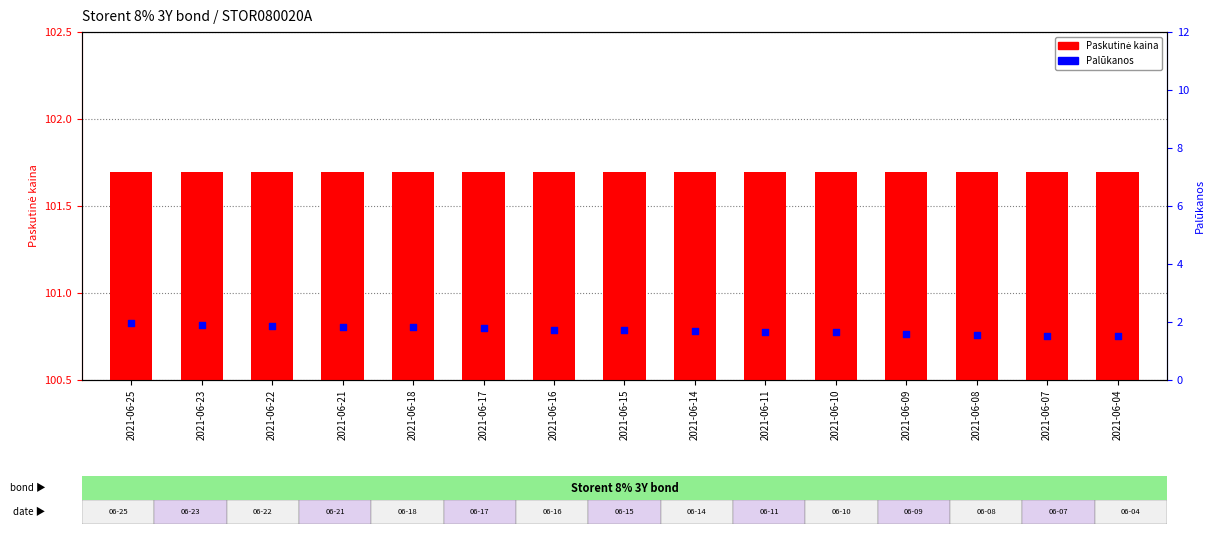

At which category is the sum across all series the highest?

2021-06-25